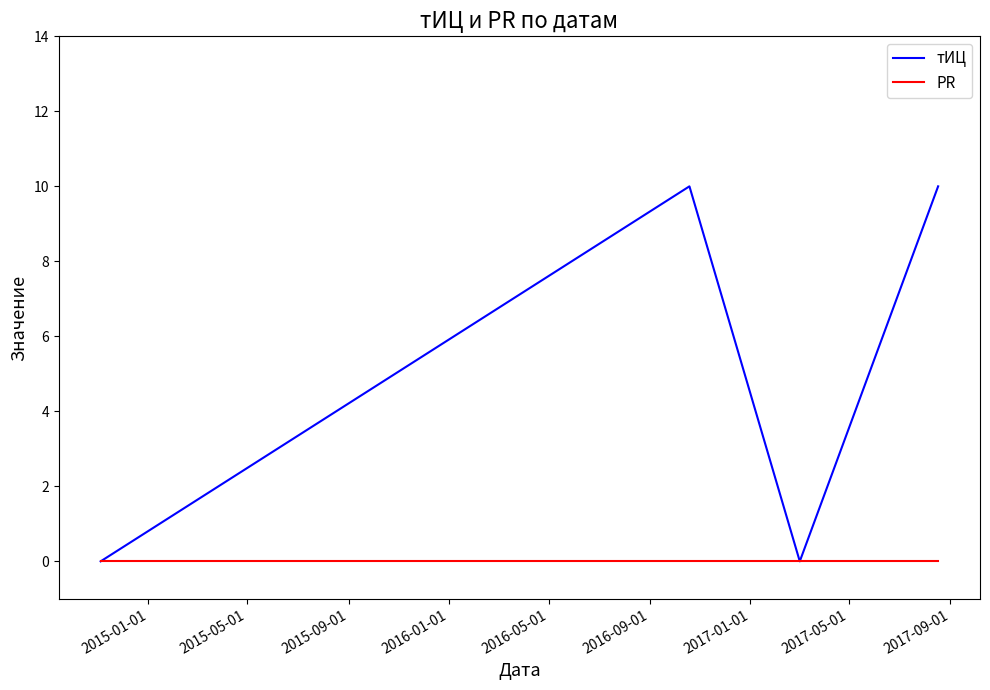

Rank the series by their maximum value, from lowest to highest.

PR, тИЦ